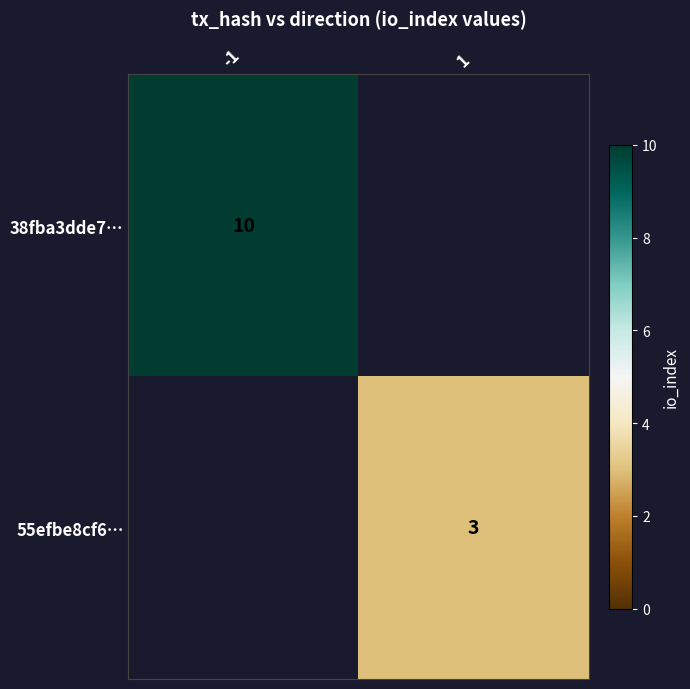

The 38fba3dde7… series shows 16 at -1. True or false?

False